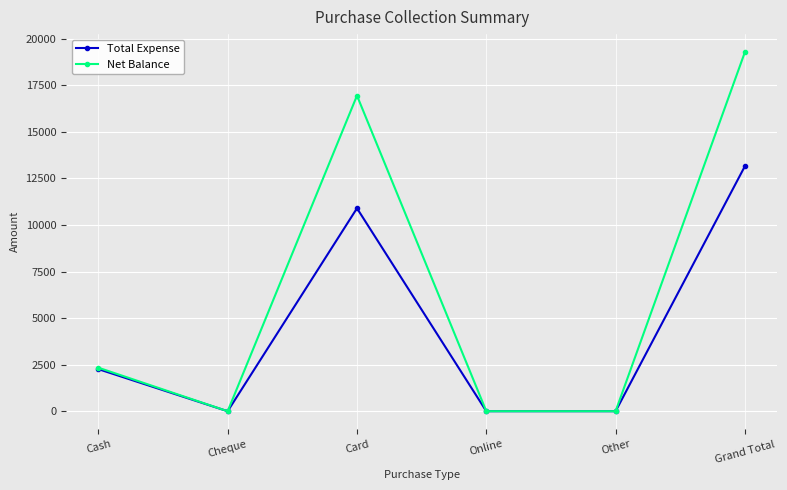

Count the number of data series in this chart.

2